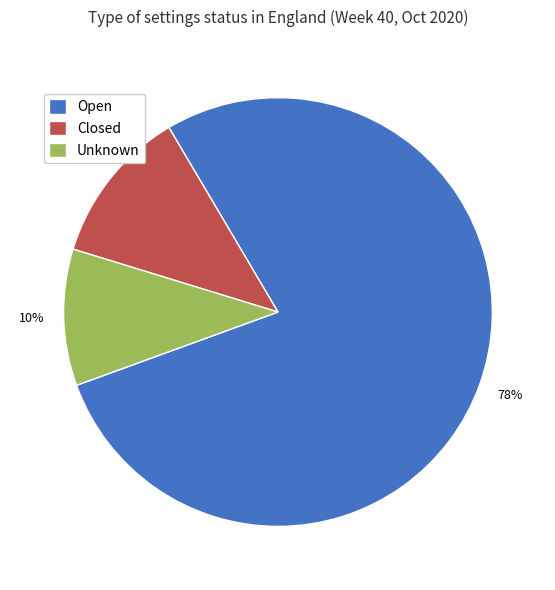

To the nearest percent, what is the combined percentage of Closed and Unknown?

22%